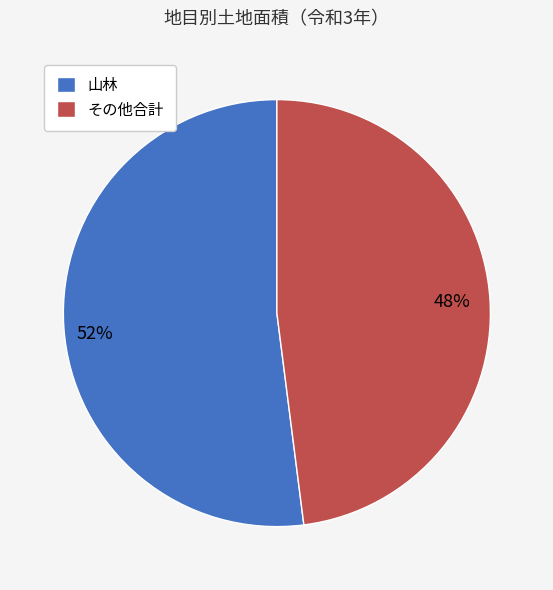

Is the sum of 山林 and その他合計 greater than half?

Yes